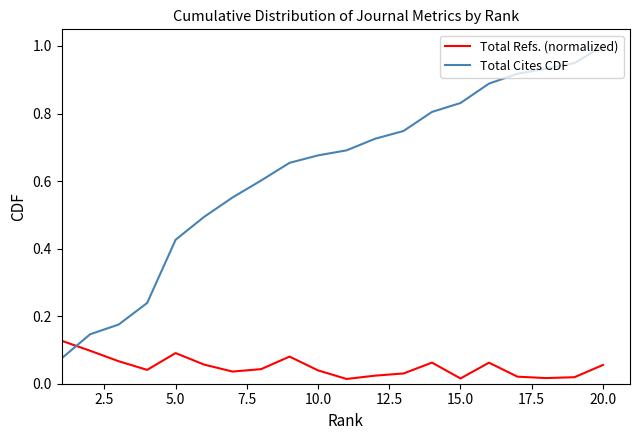

Rank the series by their maximum value, from highest to lowest.

Total Cites CDF, Total Refs. (normalized)